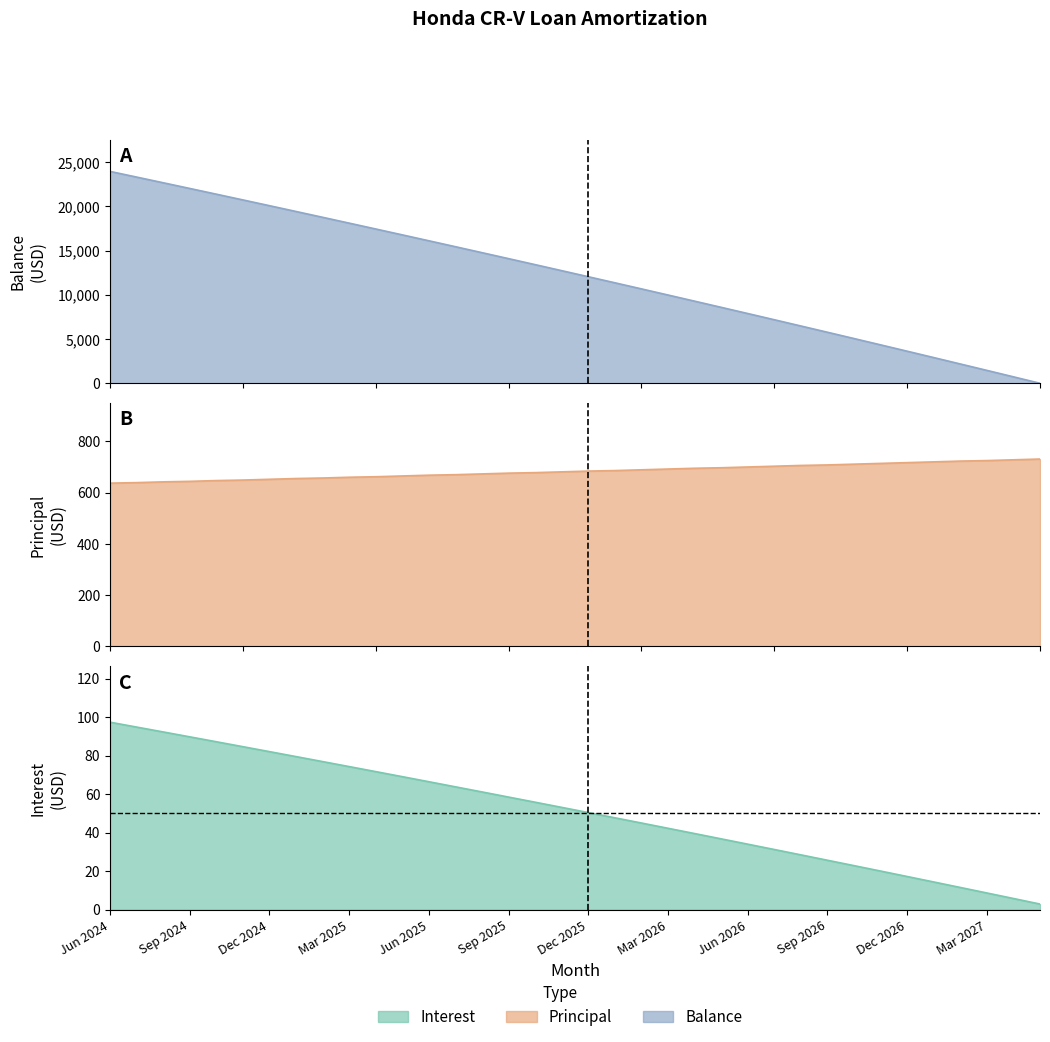

What is the difference between the highest and lowest values at Jul 2025?

15374.2